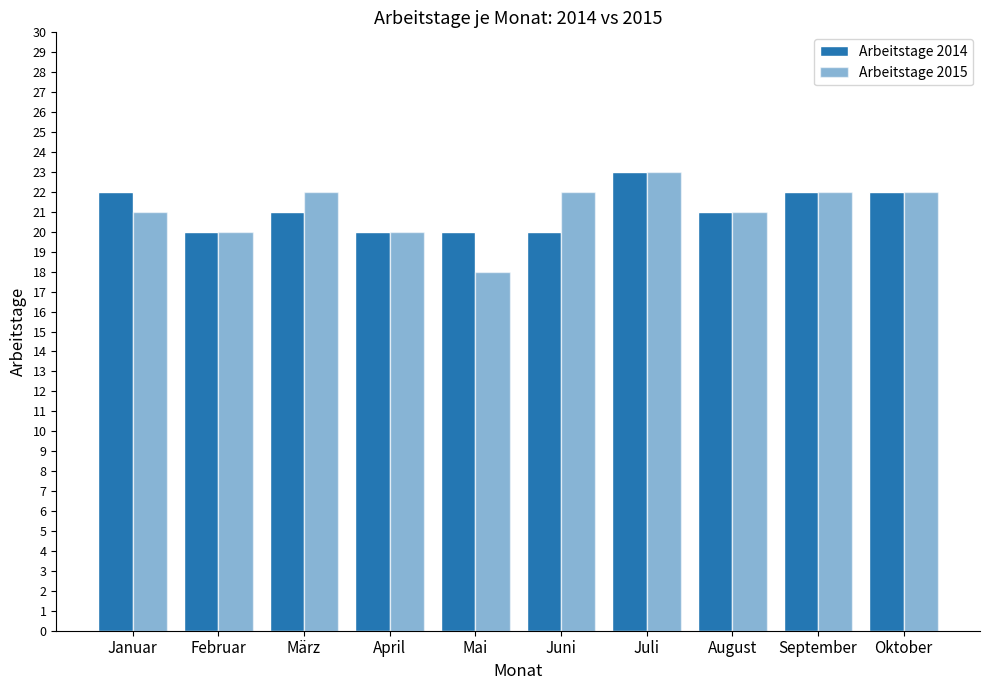

Between Oktober and Januar, which is larger?

Oktober